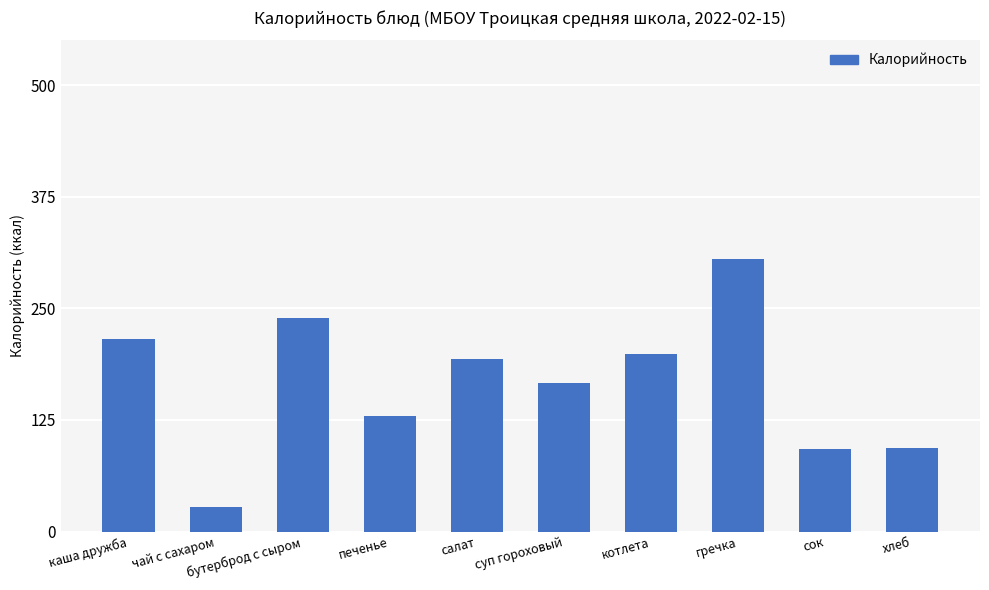

How many bars are there in total?

10